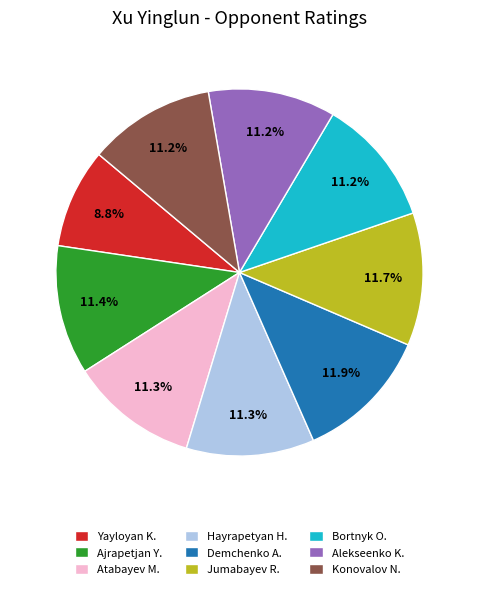

Does Demchenko A. represent more than half of the total?

No